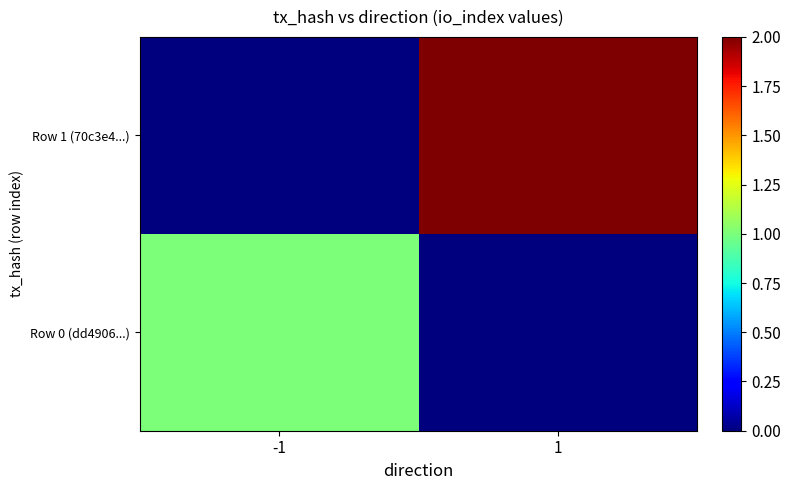

How many categories are shown in the chart?

2